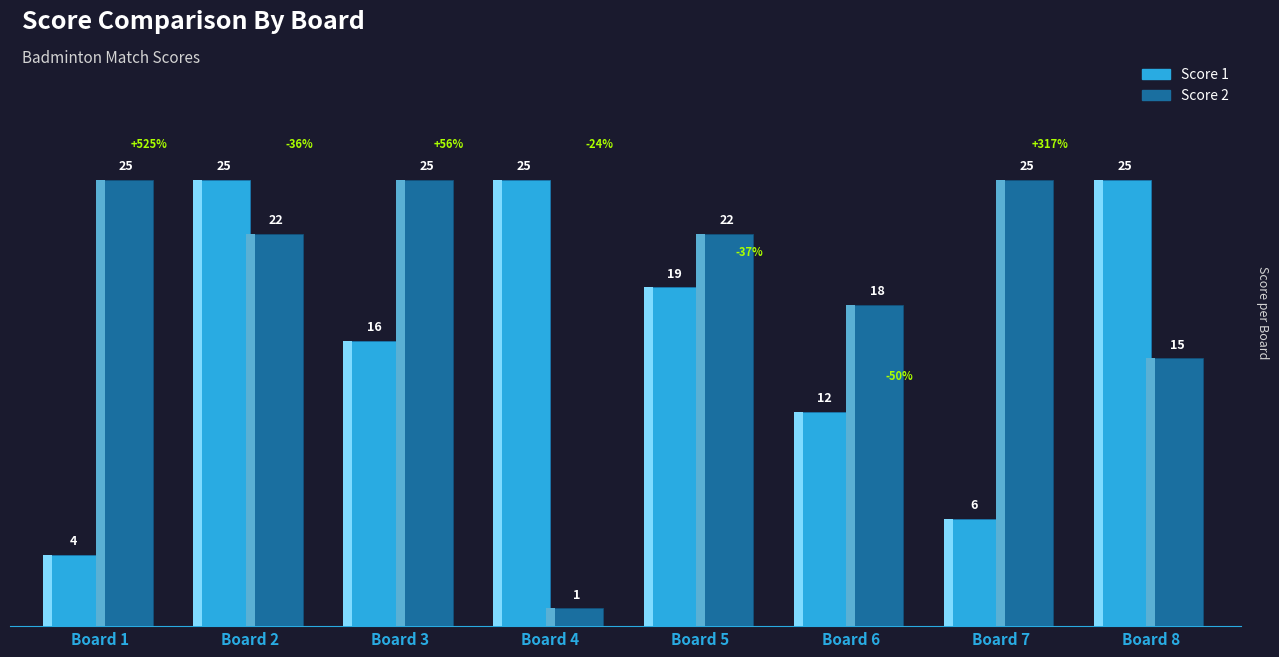

True or false: Score 1 has a value of 2 at Board 1.

False